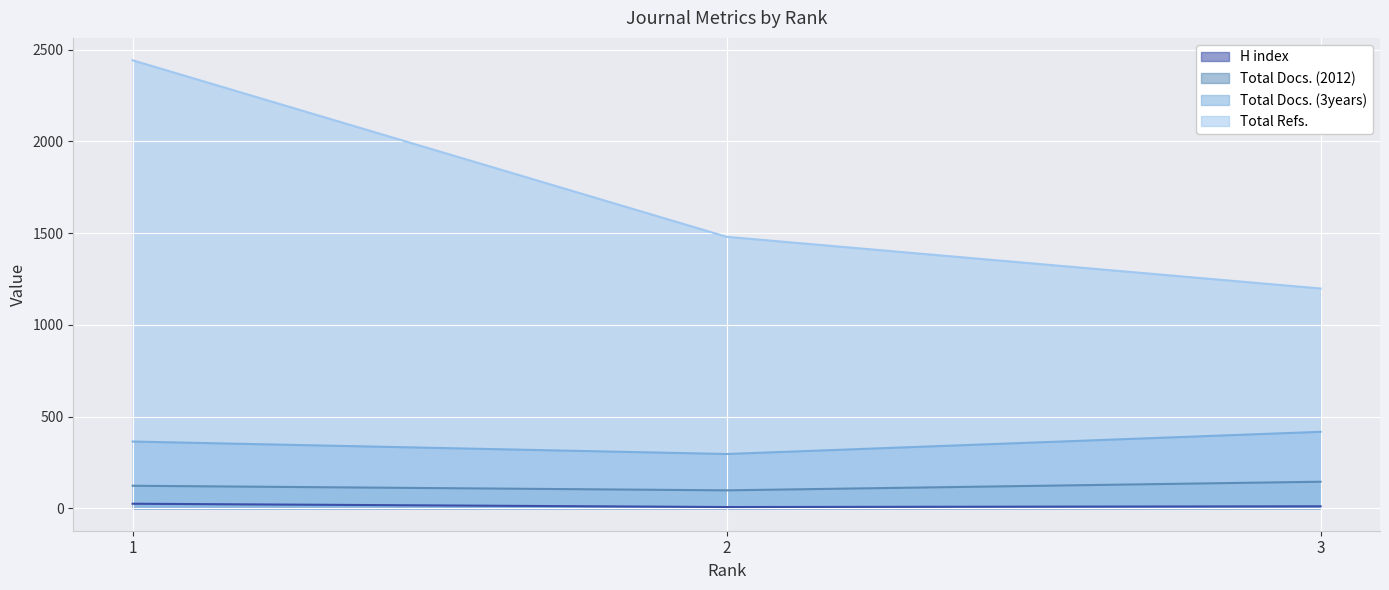

What are all the series names shown in the legend?

H index, Total Docs. (2012), Total Docs. (3years), Total Refs.